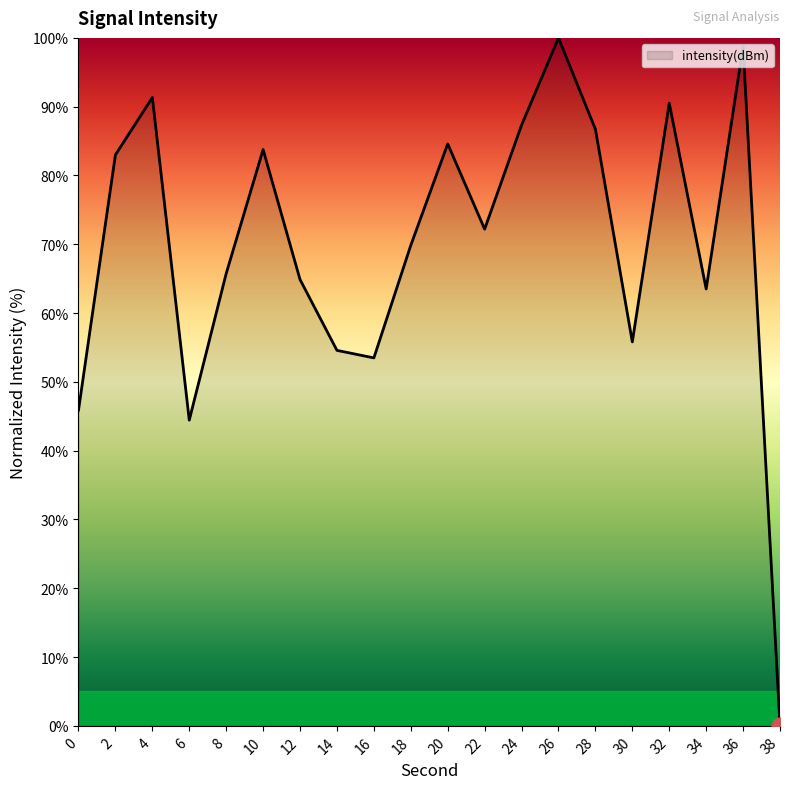

Approximately how many times larger is the value at 32 compared to 18?

1.3